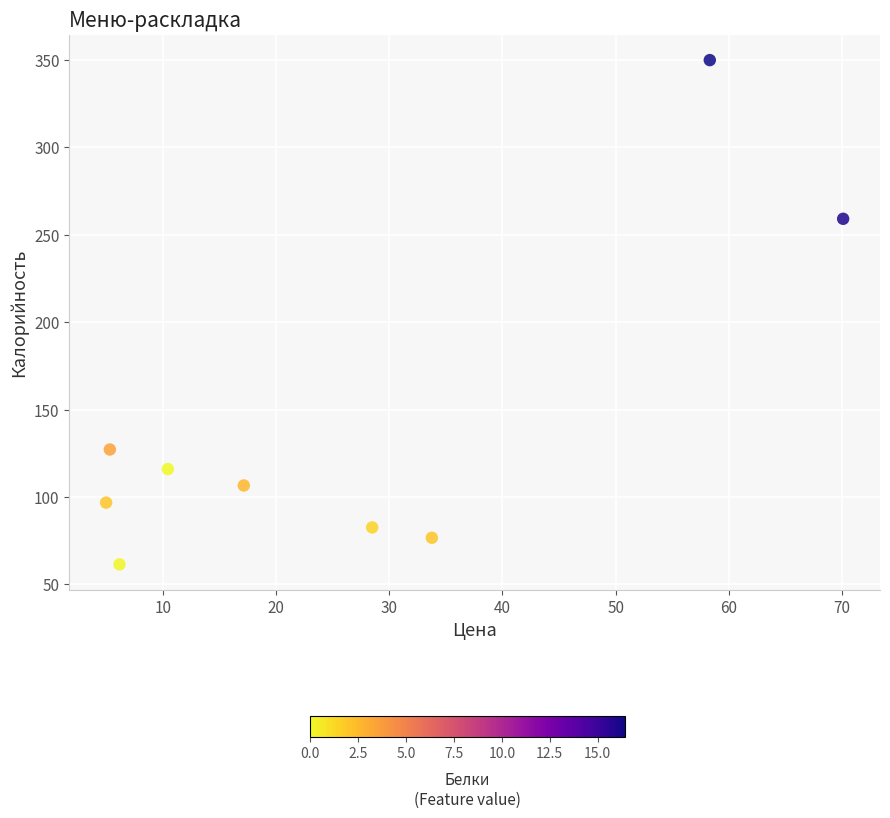

What Y value in the scatter plot is closest to 205?

259.1